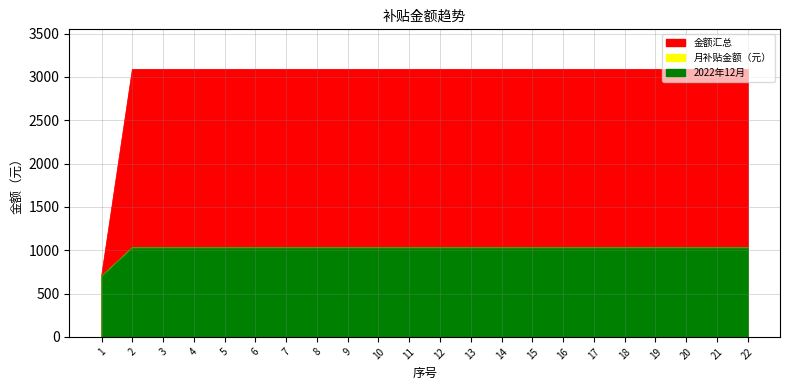

How many distinct data groups are displayed?

3